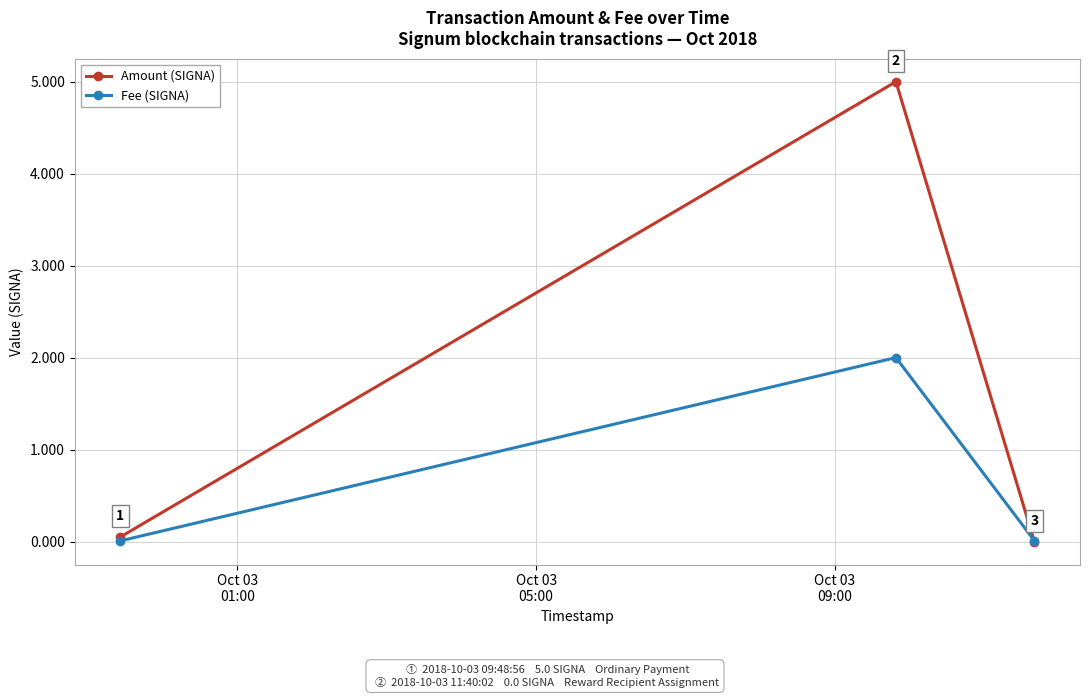

Which series has the largest range (max minus min)?

Amount (SIGNA)